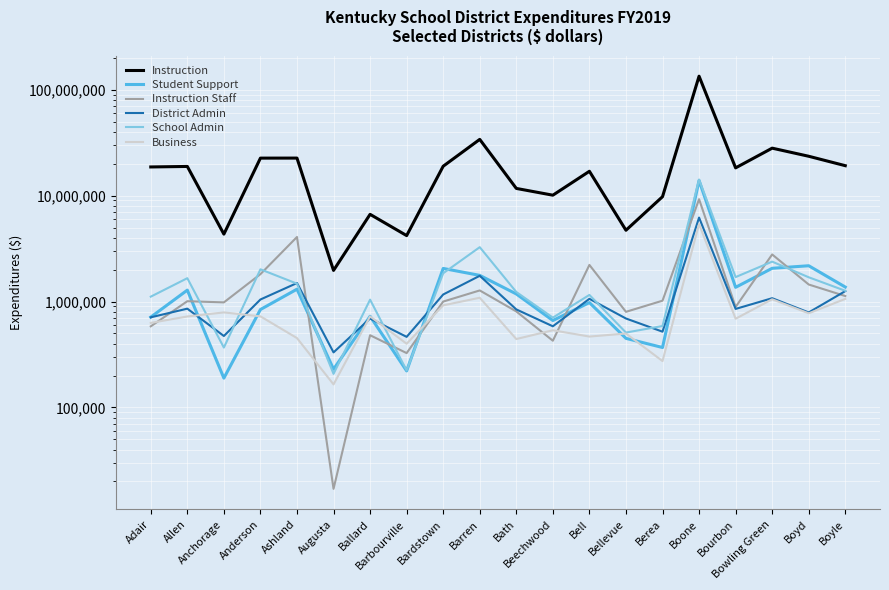

The value of School Admin at Bath is 555375. True or false?

False